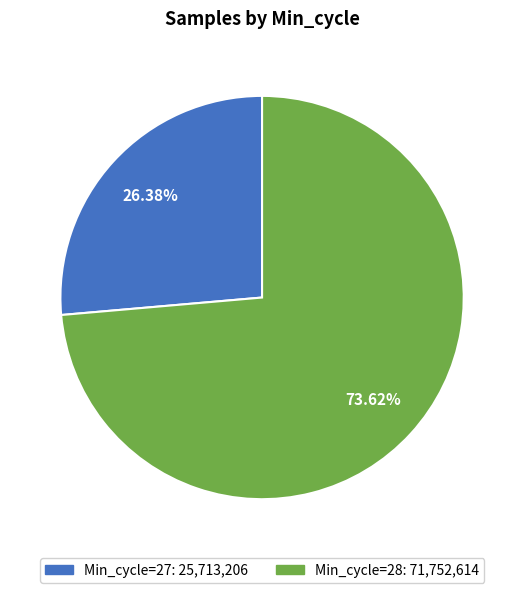

Does any single category account for the majority?

Yes